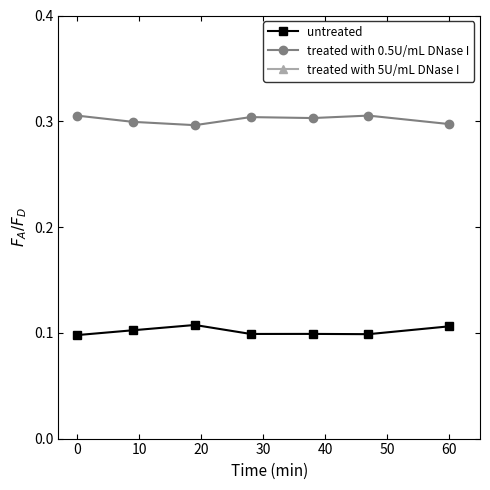

How many lines are shown in the chart?

3